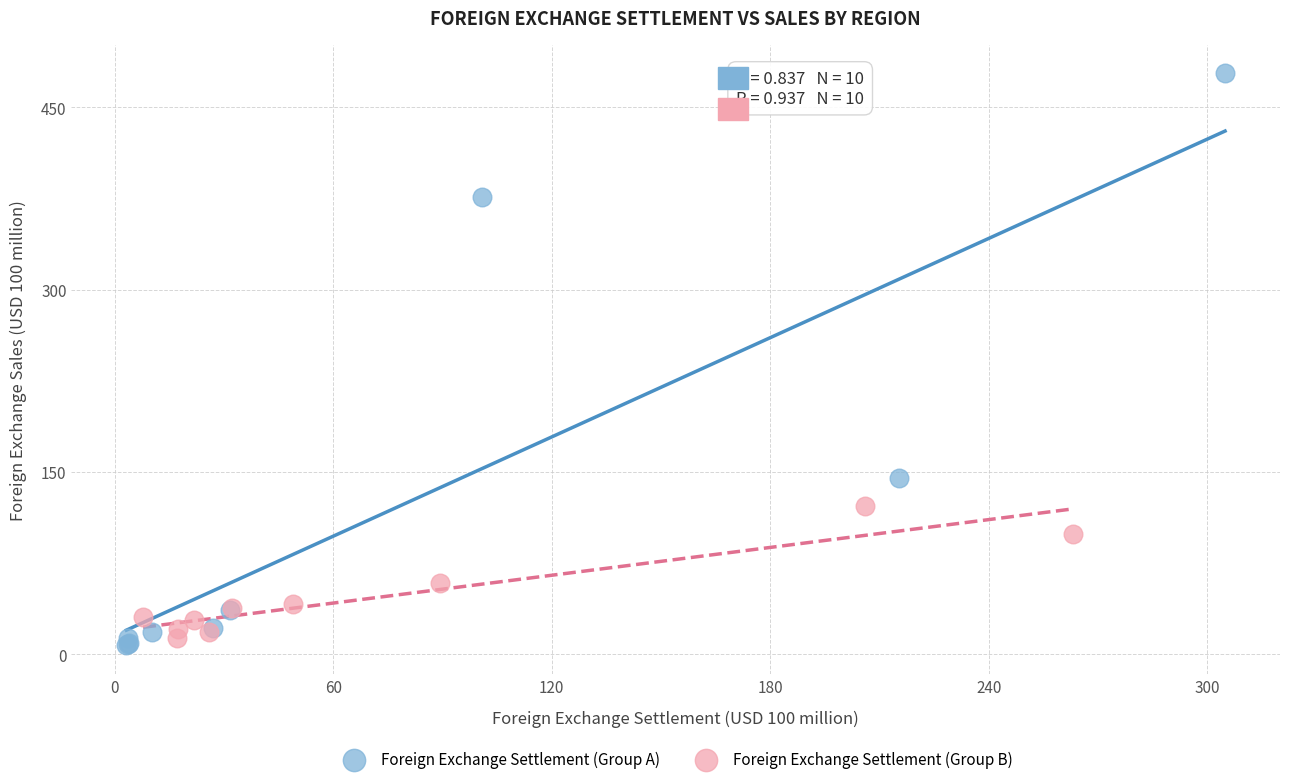

Which series contains the highest Y value?

Foreign Exchange Settlement (Group A)